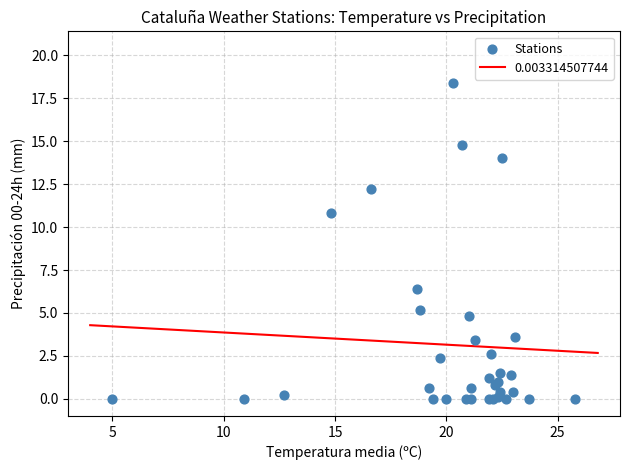

What Y value in the scatter plot is closest to 9?

10.8